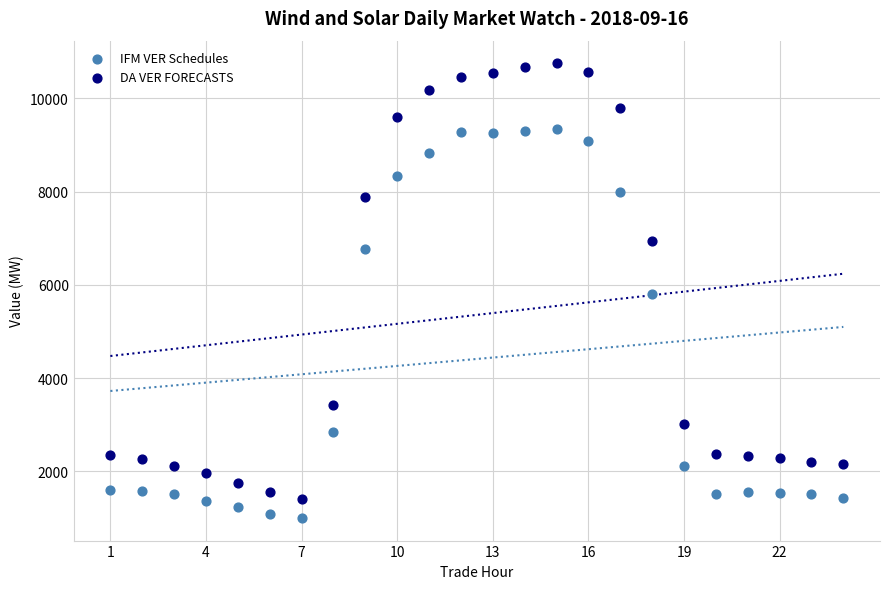

Which series has the widest spread of Y values?

DA VER FORECASTS